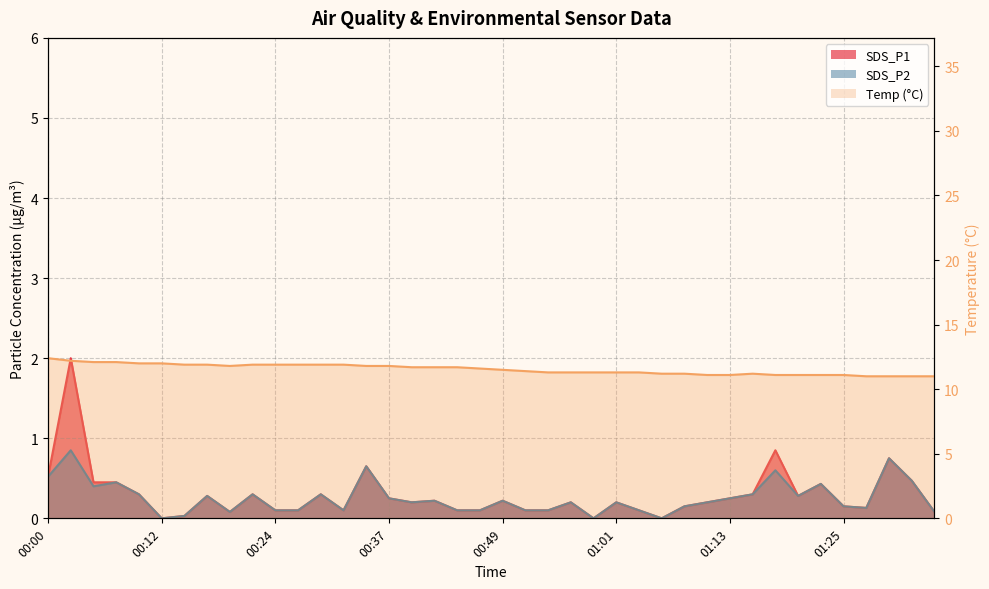

The Temp series shows 19.9 at 00:59. True or false?

False